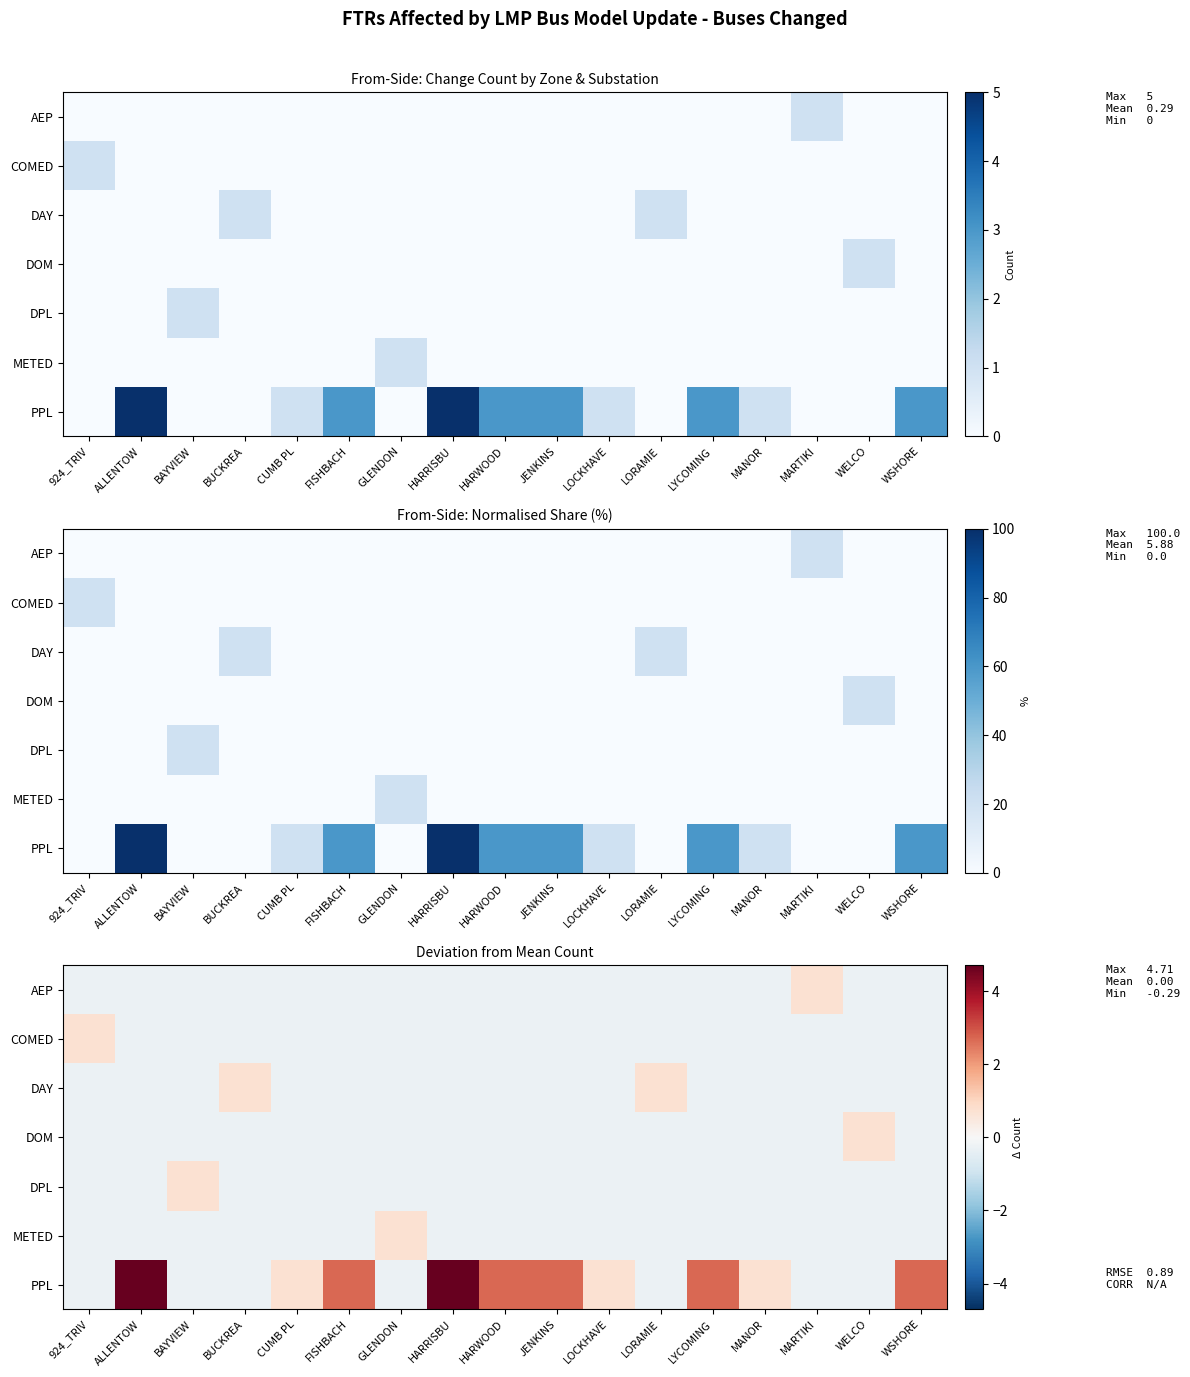

List the labels in order of METED value, smallest first.

924_TRIV, ALLENTOW, BAYVIEW, BUCKREA, CUMB PL, FISHBACH, HARRISBU, HARWOOD, JENKINS, LOCKHAVE, LORAMIE, LYCOMING, MANOR, MARTIKI, WELCO, WSHORE, GLENDON